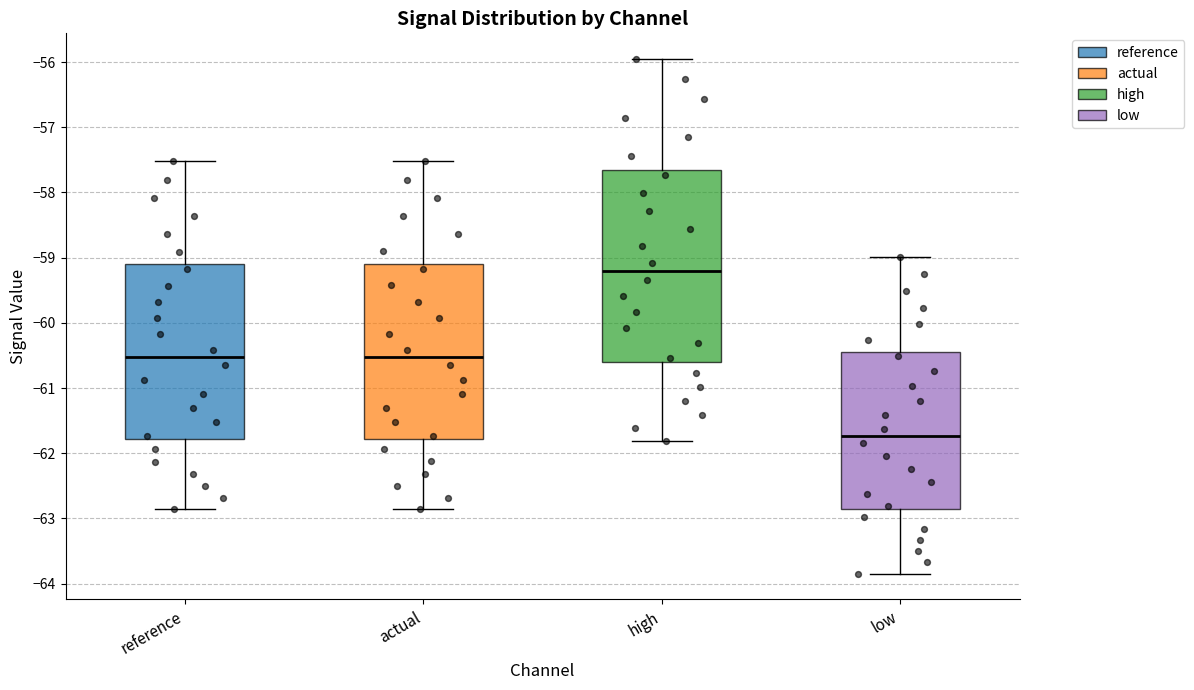

Where does the lower whisker of the box for high end on the y-axis? The values are not printed on the chart, so give them approximately, as read against the axis.

-61.8